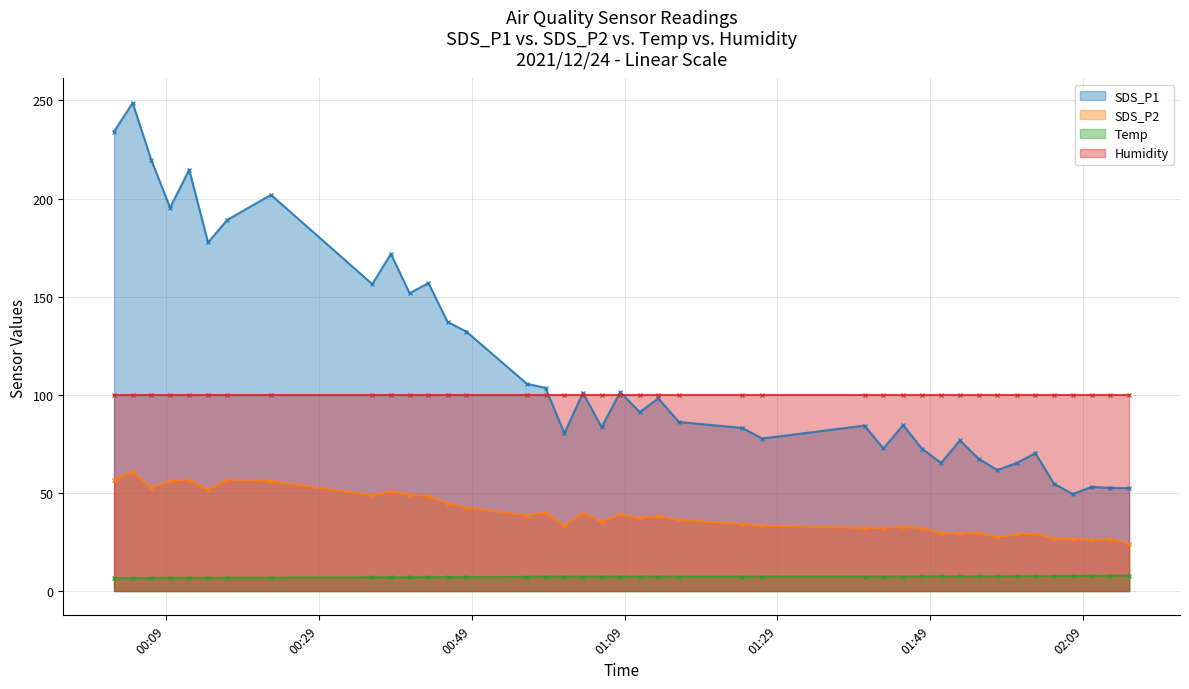

Where is the first local maximum for Temp?

2021/12/24 01:13:25